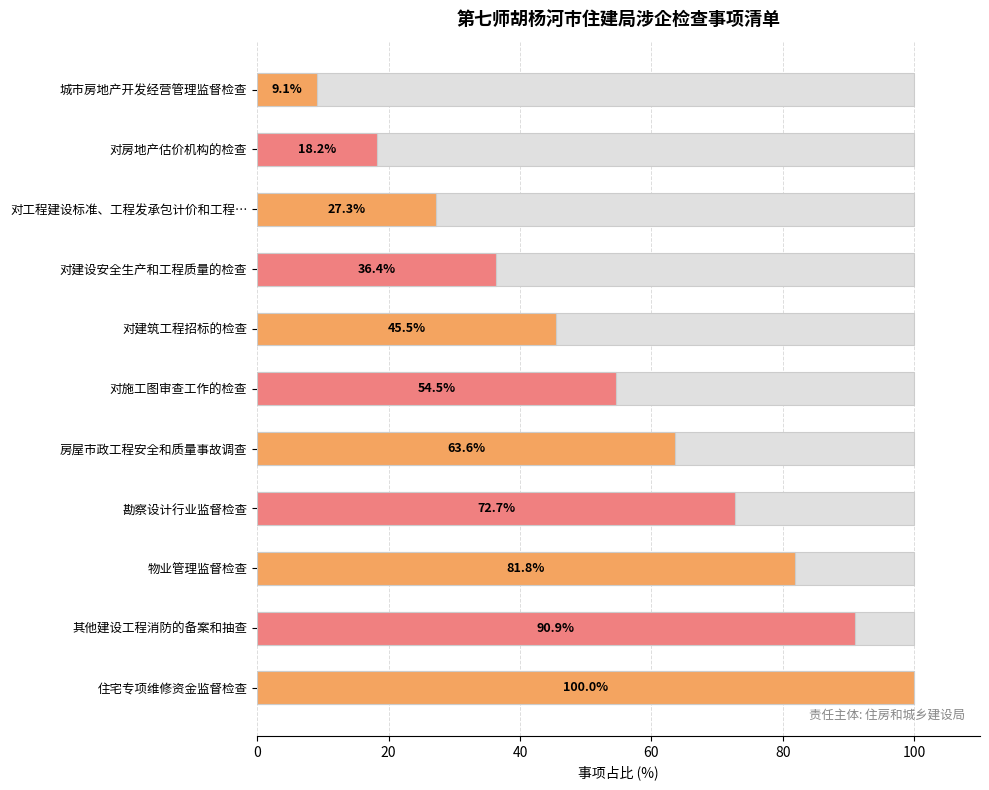

Is it true that the value at 对建筑工程招标的检查 is 21.1?

False